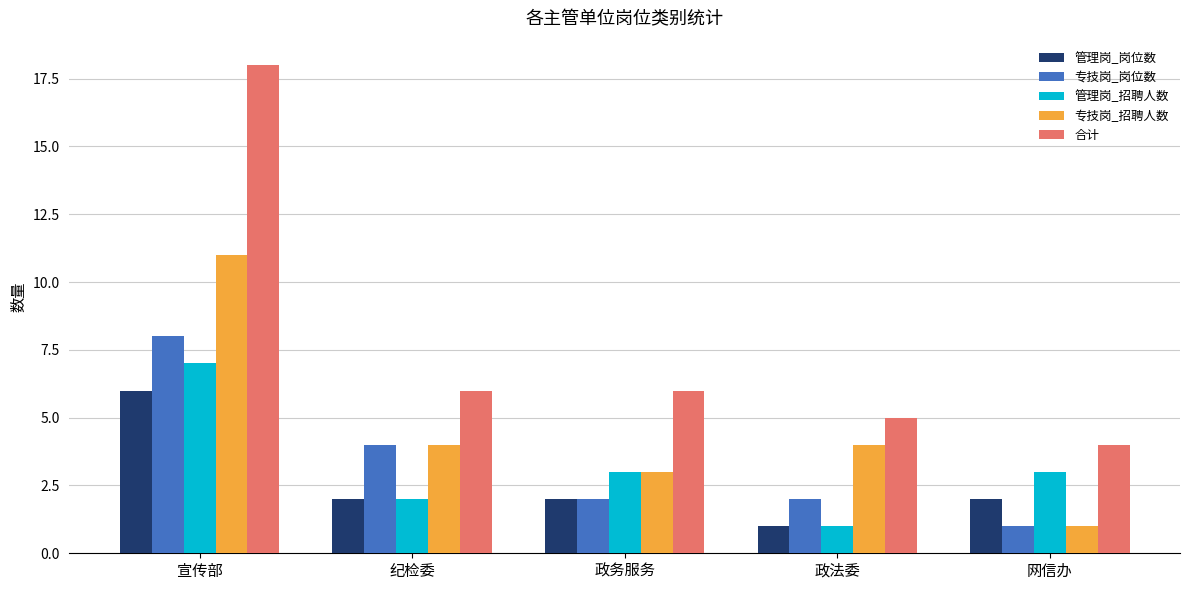

What is the minimum value shown in the chart?

1